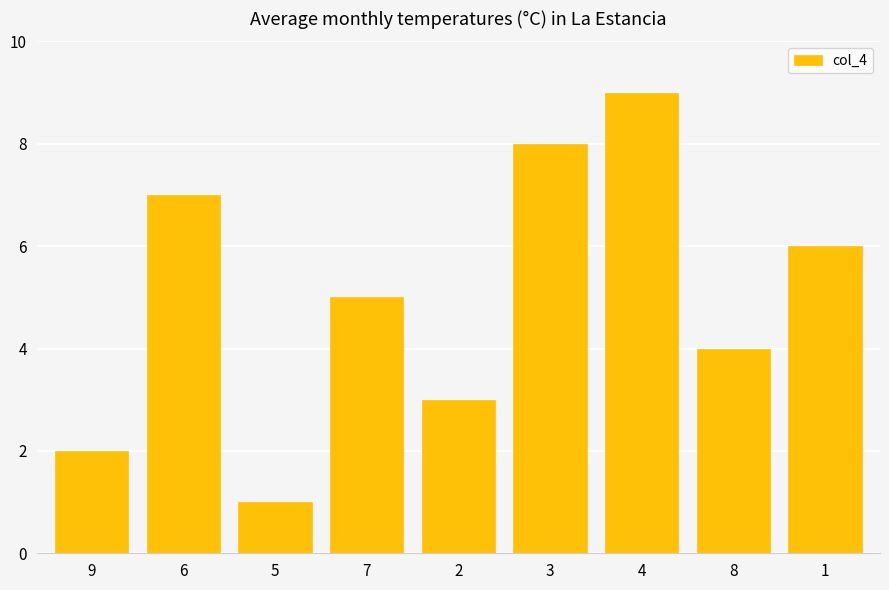

What is the difference between the maximum and minimum values?

8